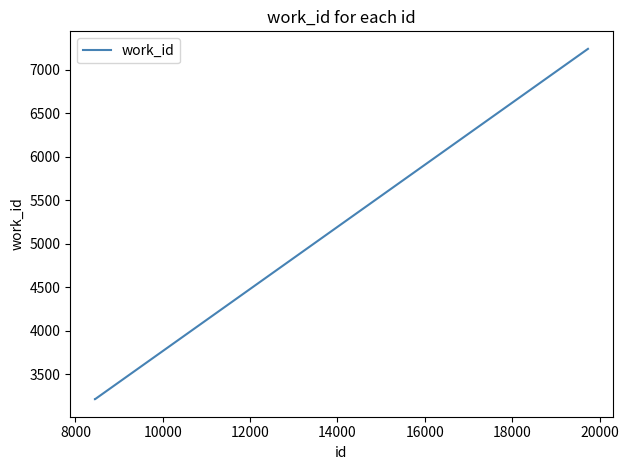

What is the smallest value displayed?

3216